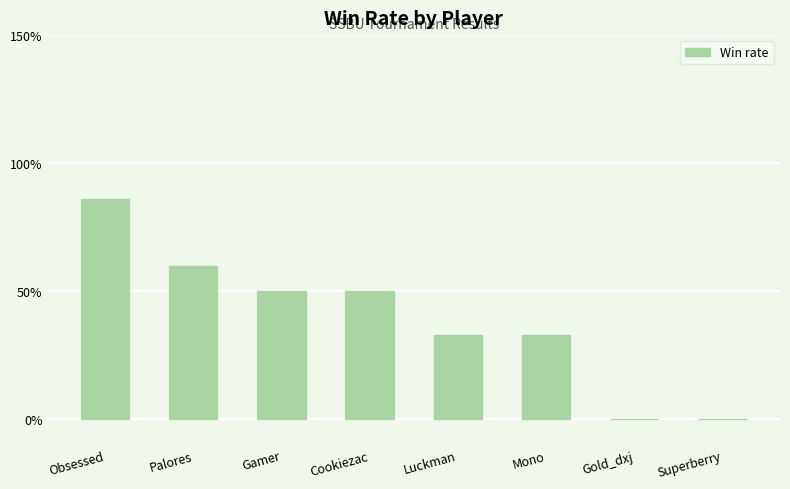

The chart shows a value of 20 at Luckman. True or false?

False